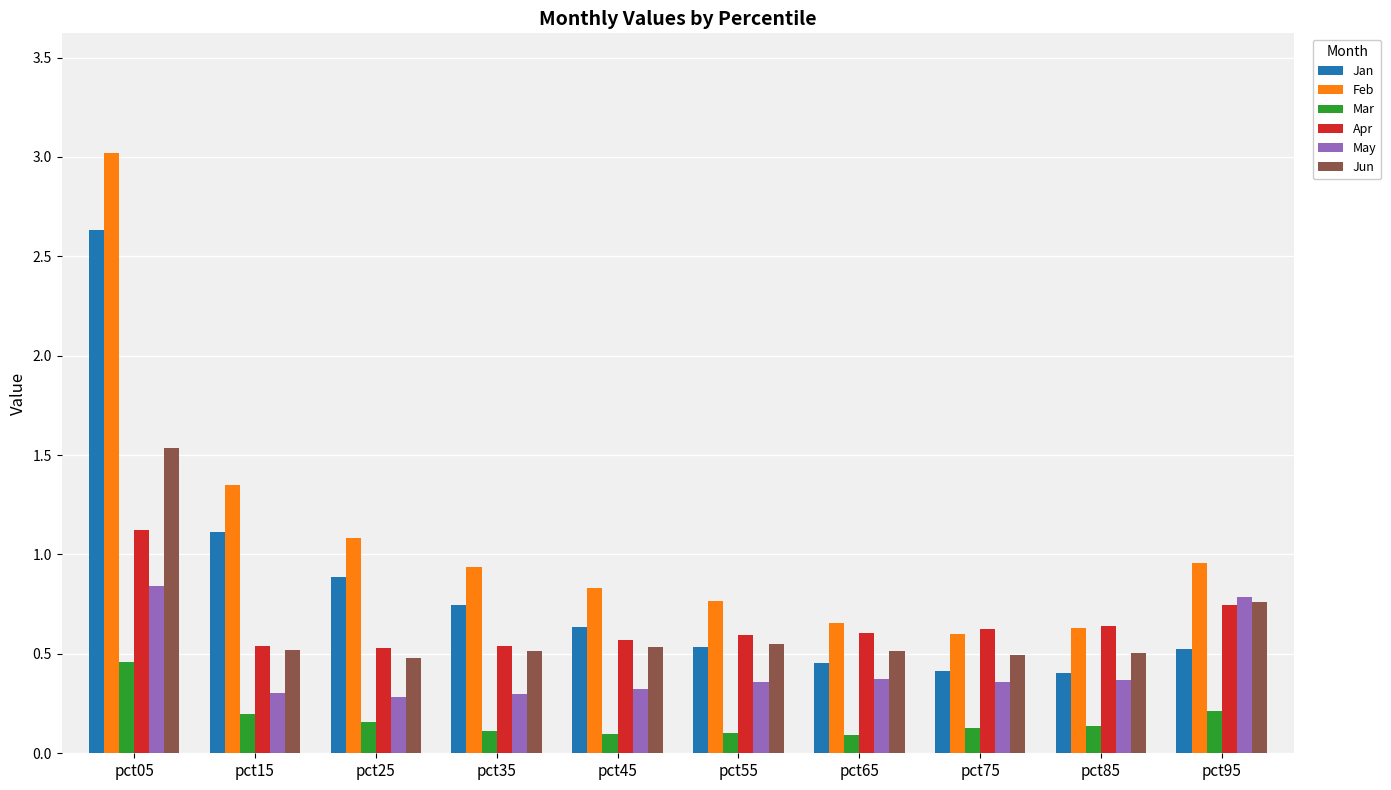

The Apr series shows 0.5 at pct15. True or false?

True